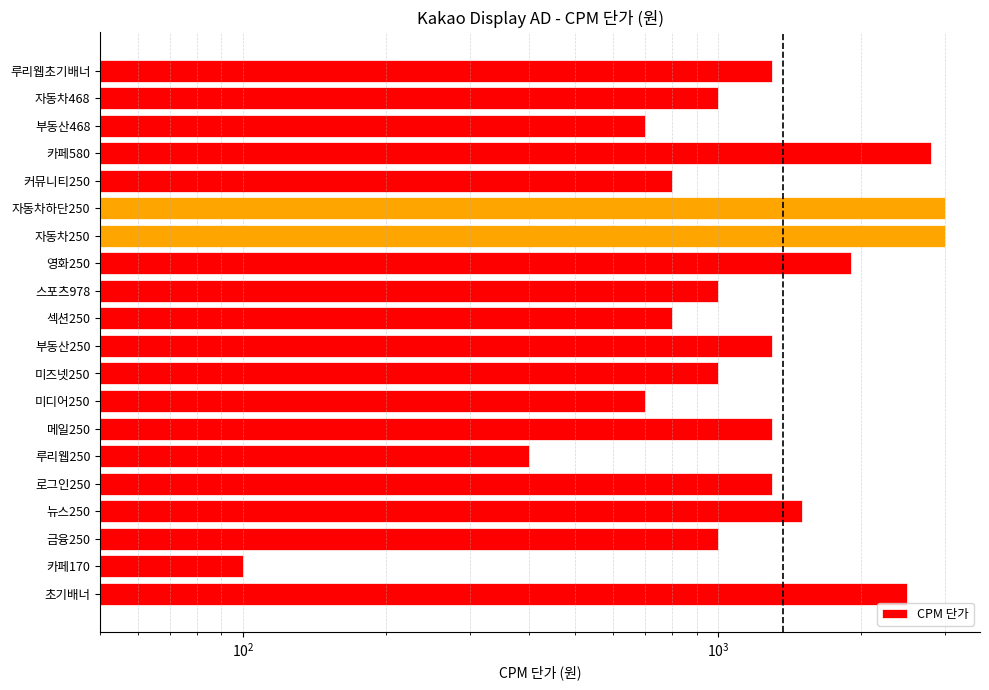

What value does the data have at 자동차하단250, to the nearest 10?

3000